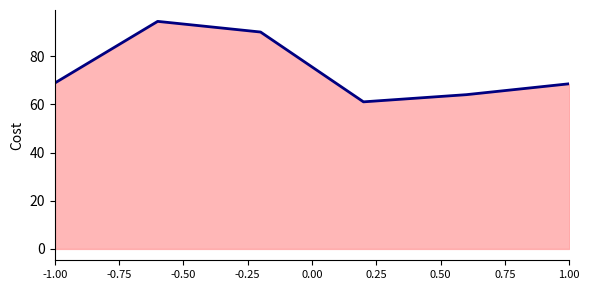

What is the average value?

74.5